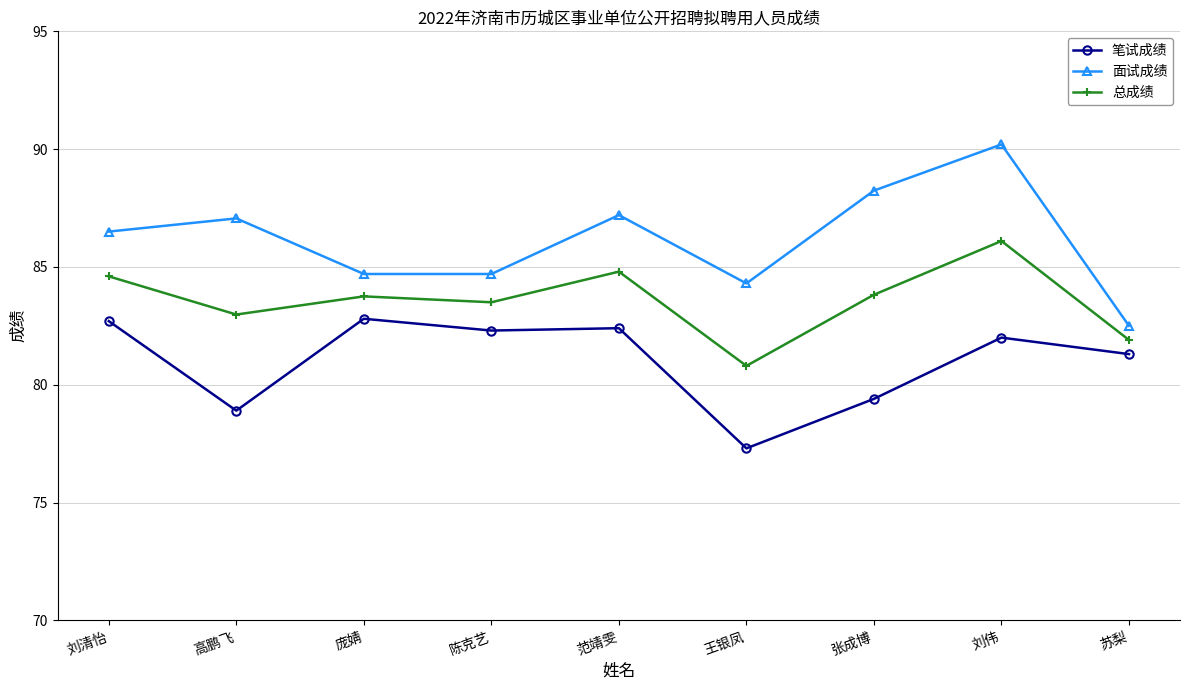

True or false: 面试成绩 and 总成绩 cross at least once.

False